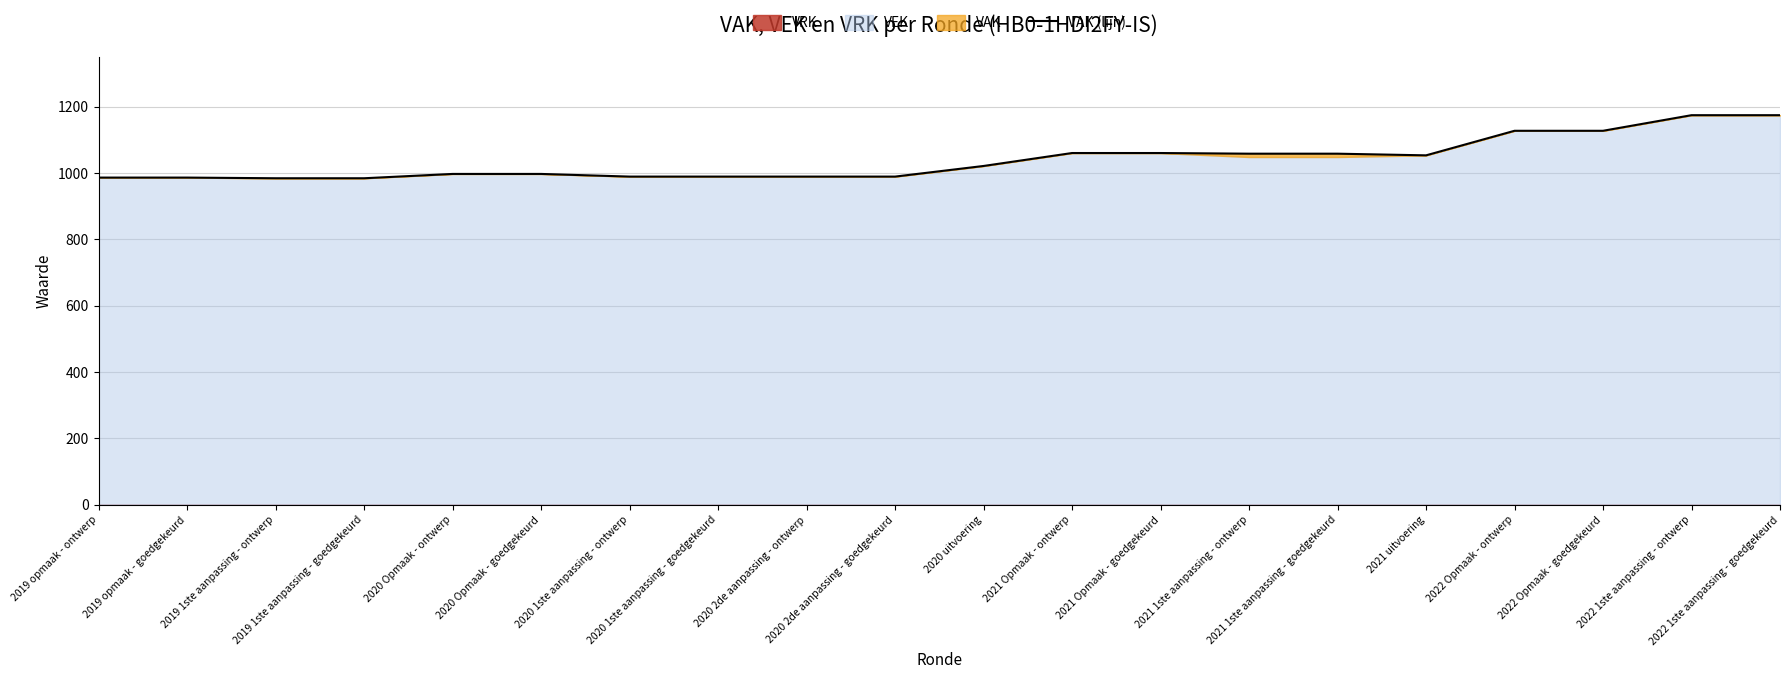

Reading left to right, transcribe all the data shown in this chart.

2019 opmaak - ontwerp=986	2019 opmaak - goedgekeurd=986	2019 1ste aanpassing - ontwerp=984	2019 1ste aanpassing - goedgekeurd=984	2020 Opmaak - ontwerp=997	2020 Opmaak - goedgekeurd=997	2020 1ste aanpassing - ontwerp=989	2020 1ste aanpassing - goedgekeurd=989	2020 2de aanpassing - ontwerp=989	2020 2de aanpassing - goedgekeurd=989	2020 uitvoering=1021	2021 Opmaak - ontwerp=1060	2021 Opmaak - goedgekeurd=1060	2021 1ste aanpassing - ontwerp=1058	2021 1ste aanpassing - goedgekeurd=1058	2021 uitvoering=1053	2022 Opmaak - ontwerp=1127	2022 Opmaak - goedgekeurd=1127	2022 1ste aanpassing - ontwerp=1174	2022 1ste aanpassing - goedgekeurd=1174